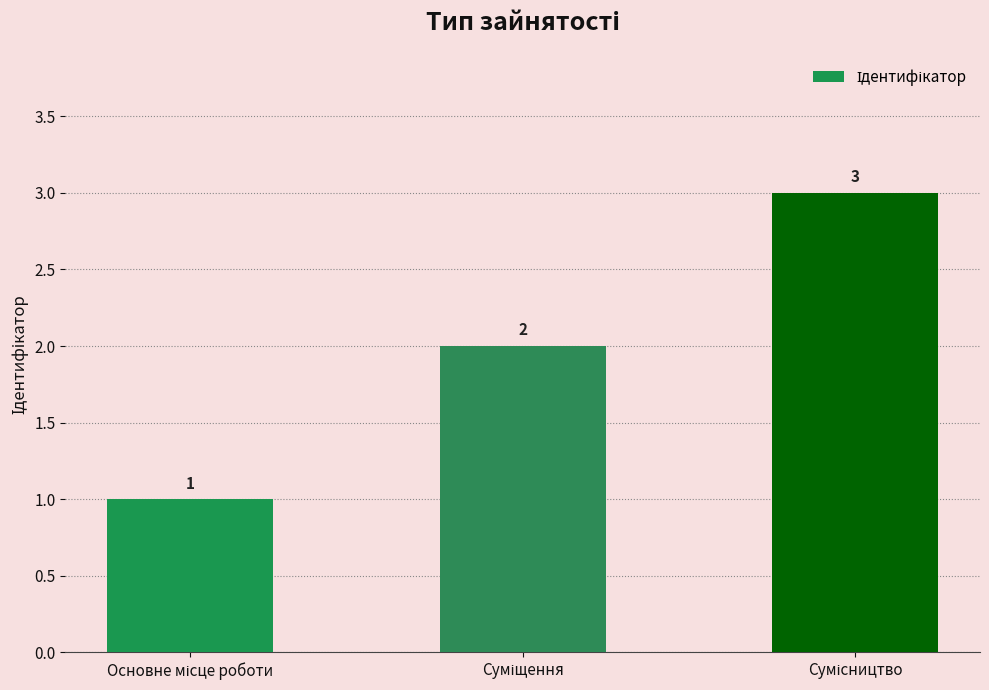

Reading left to right, extract all data points from this chart.

1	2	3